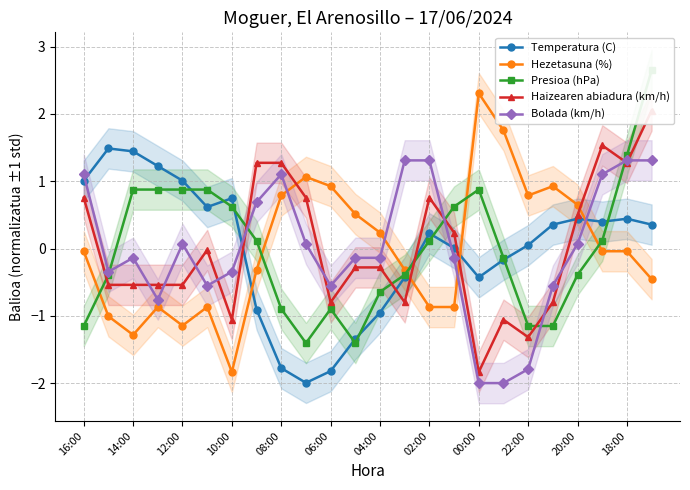

True or false: Bolada (km/h) has more than 1 interior local peaks.

True